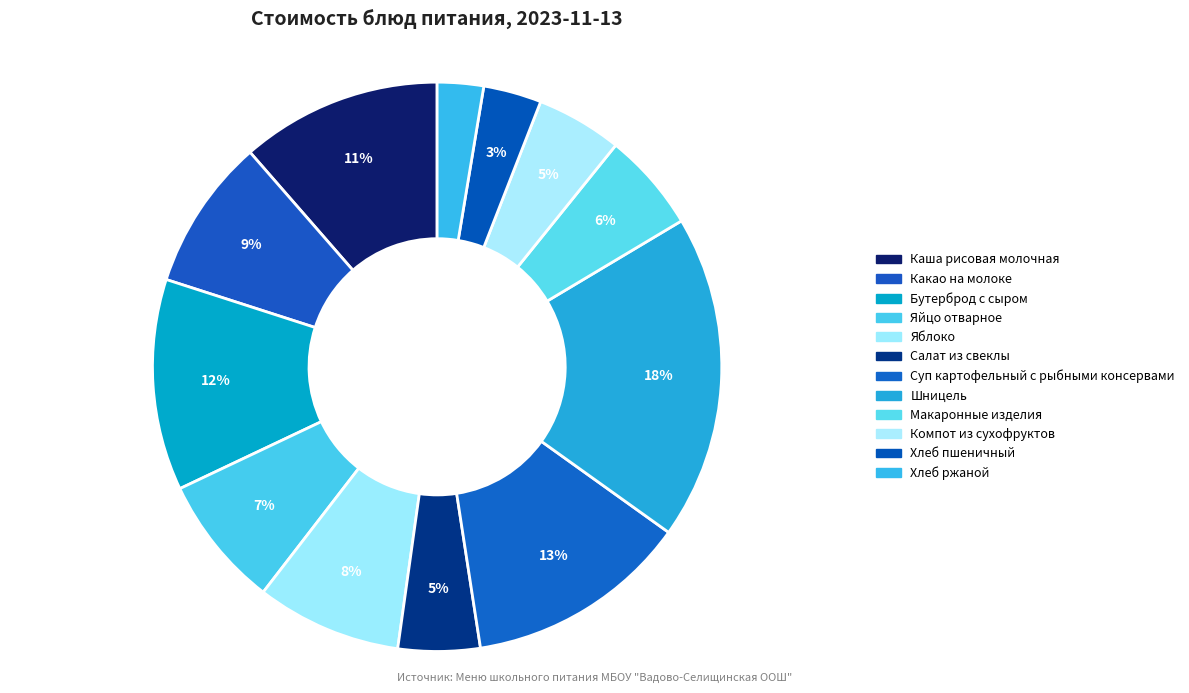

Between Хлеб пшеничный and Макаронные изделия, which is larger?

Макаронные изделия